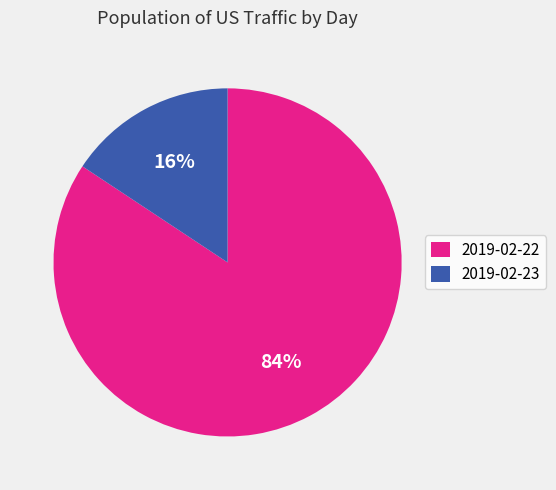

The 2019-02-23 slice represents 28% of the pie. True or false?

False